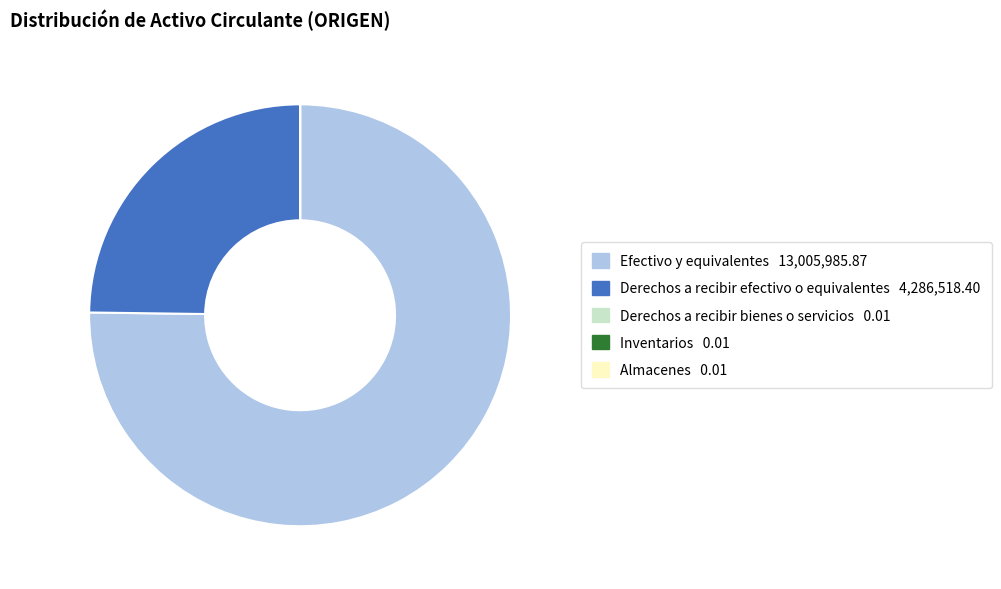

The Derechos a recibir efectivo o equivalentes slice represents 25% of the pie. True or false?

True